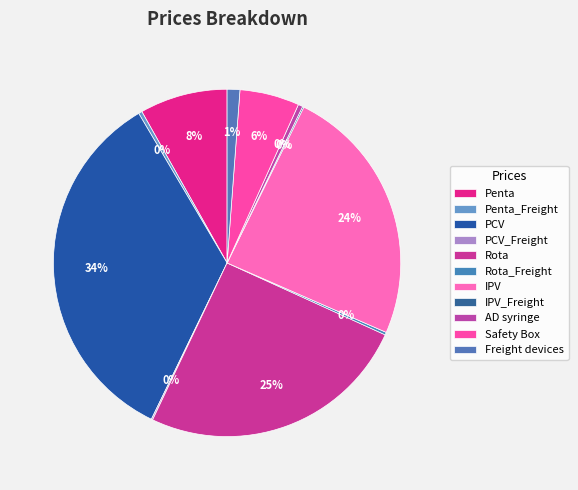

What is the smallest slice in the pie chart?

IPV_Freight